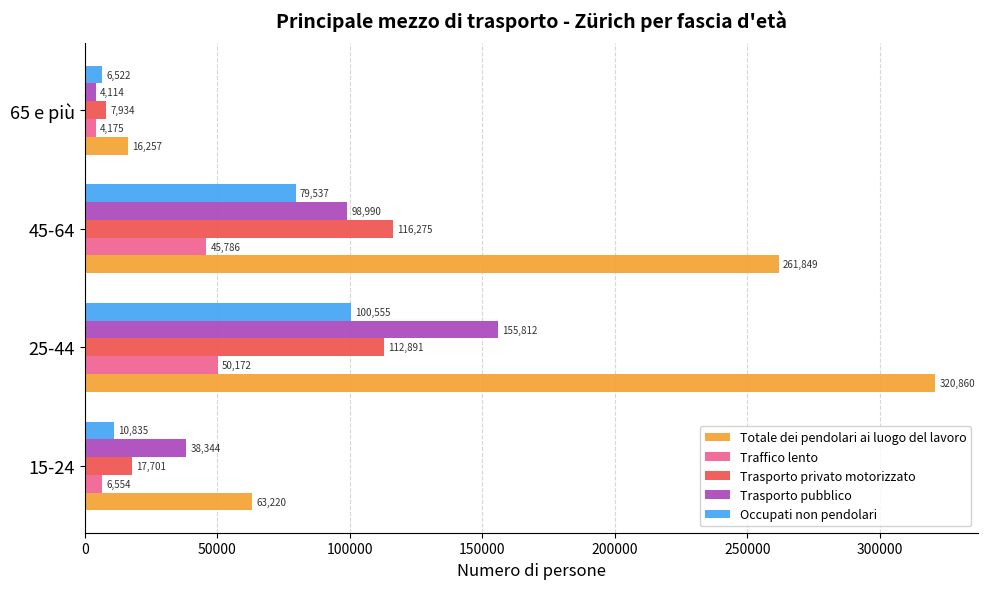

What is the smallest value displayed?

4114.3